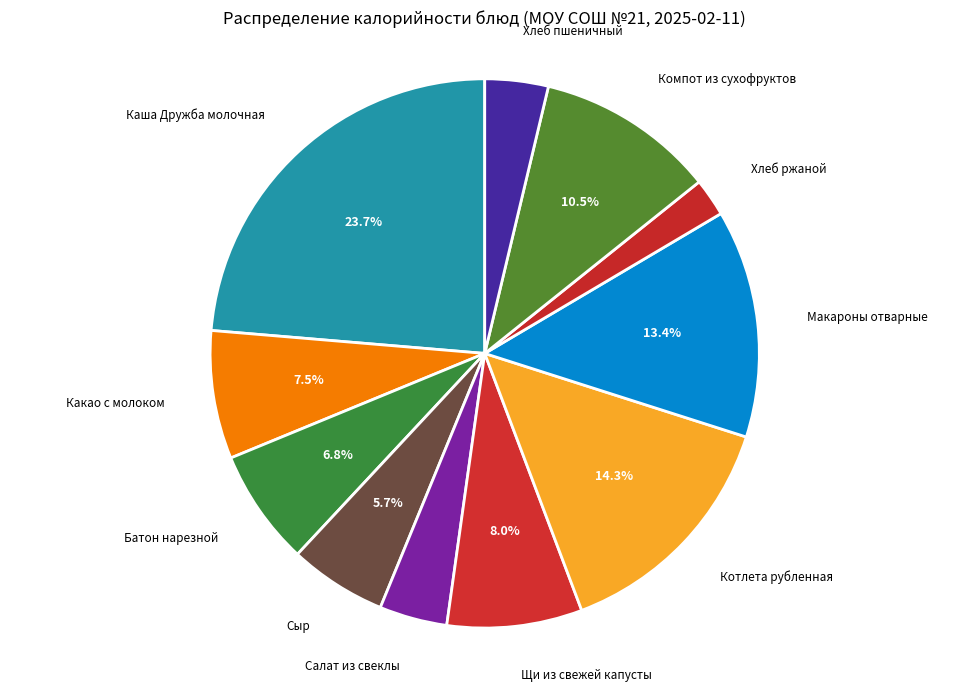

What is the smallest slice in the pie chart?

Хлеб ржаной